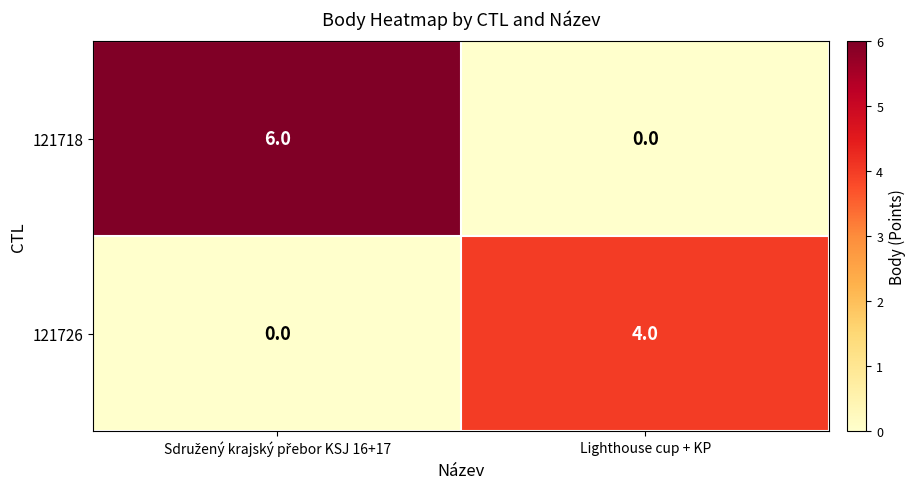

The value of 121718 at Lighthouse cup + KP is 0. True or false?

True